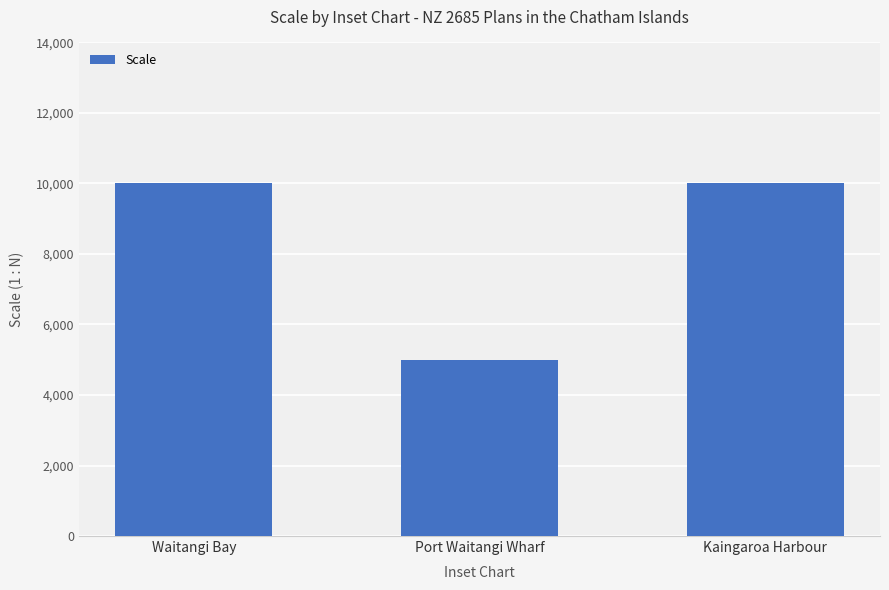

Is it true that the value at Port Waitangi Wharf is 5000?

True